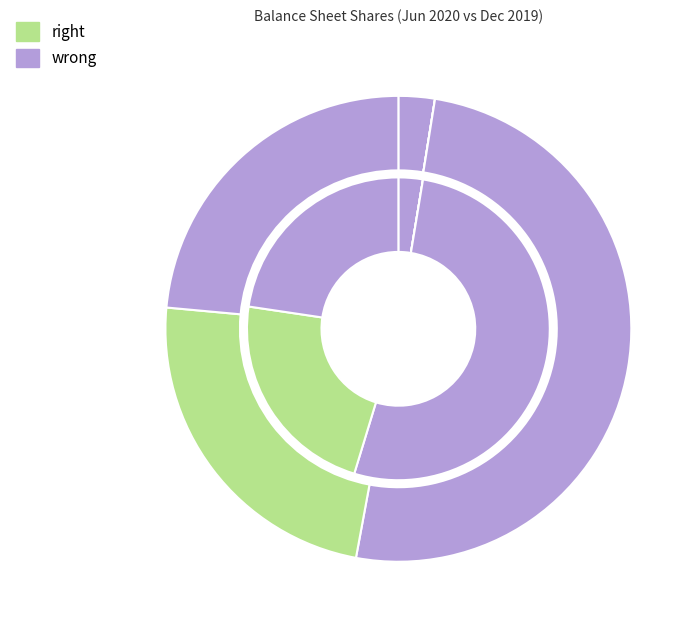

How many slices are in this pie chart?

8